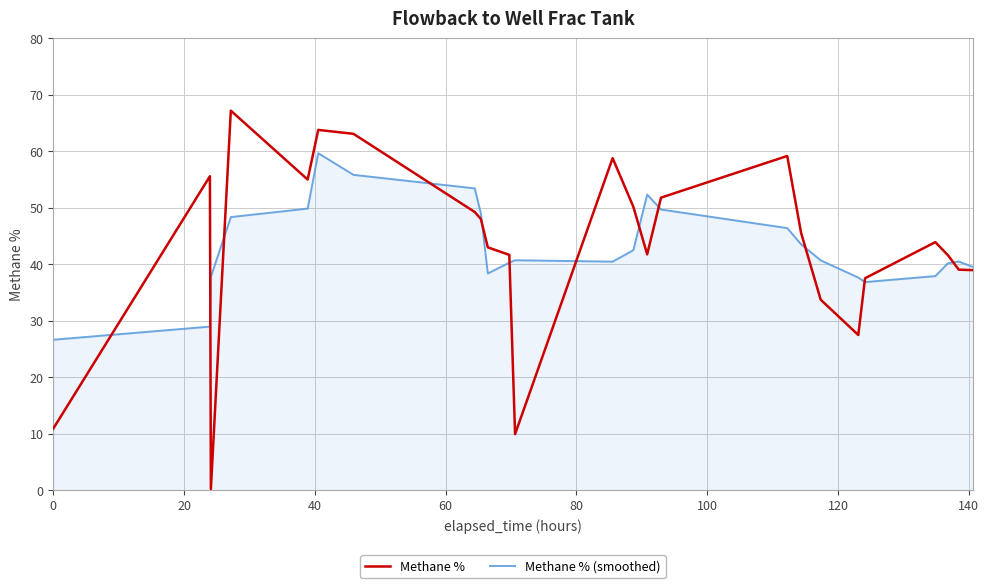

Does the chart display data point markers on the line(s)?

No